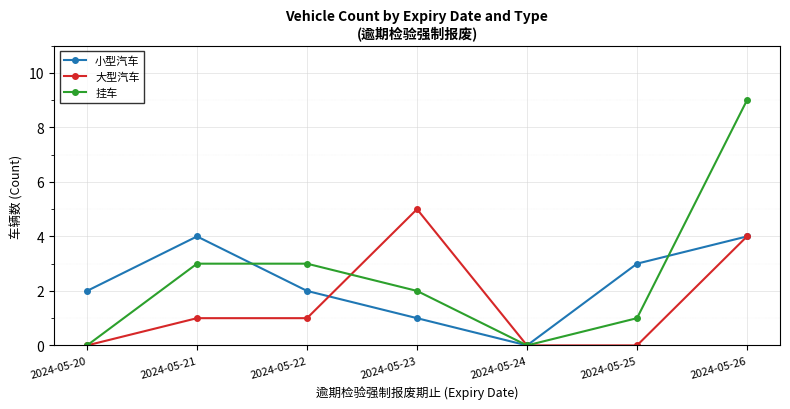

How many interior local peaks does the 小型汽车 series have?

1